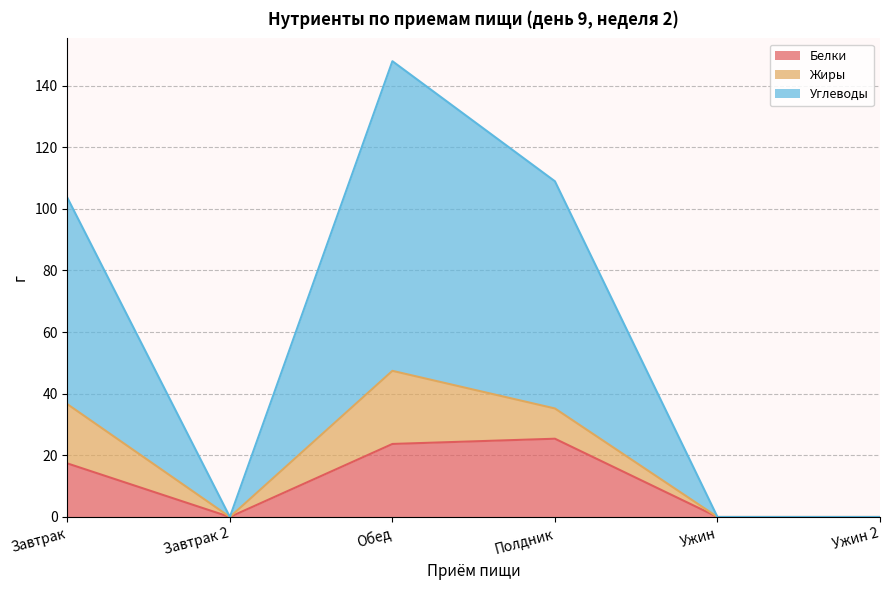

What is the label of the 3rd point from the left?

Обед